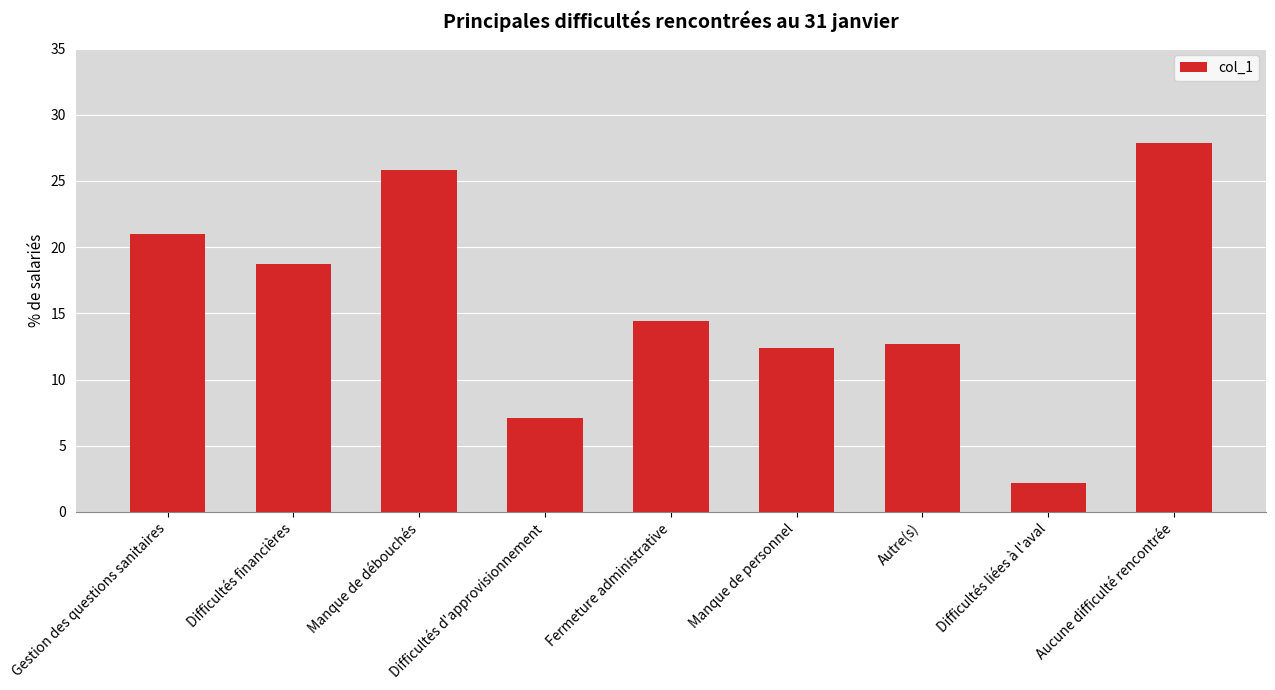

How many bars are there in total?

9